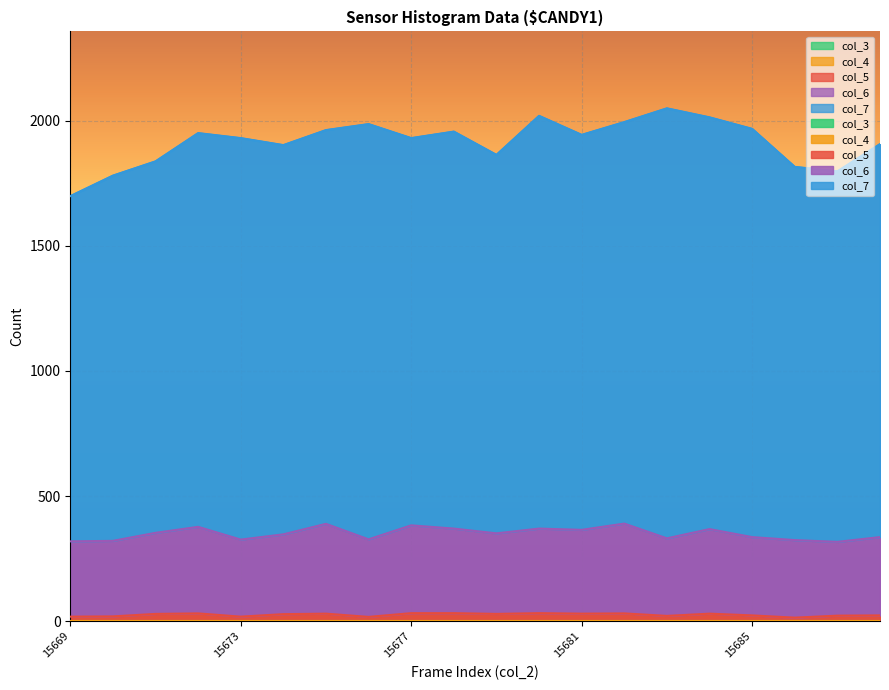

Is the value of col_3 at 15688 greater than the value of col_5 at 15676?

No